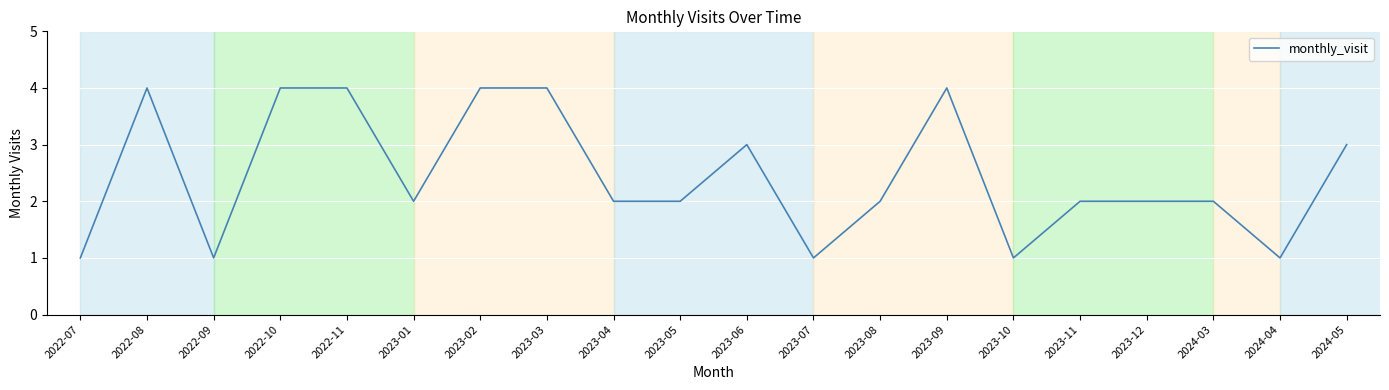

What position from the right is 2023-07?

9